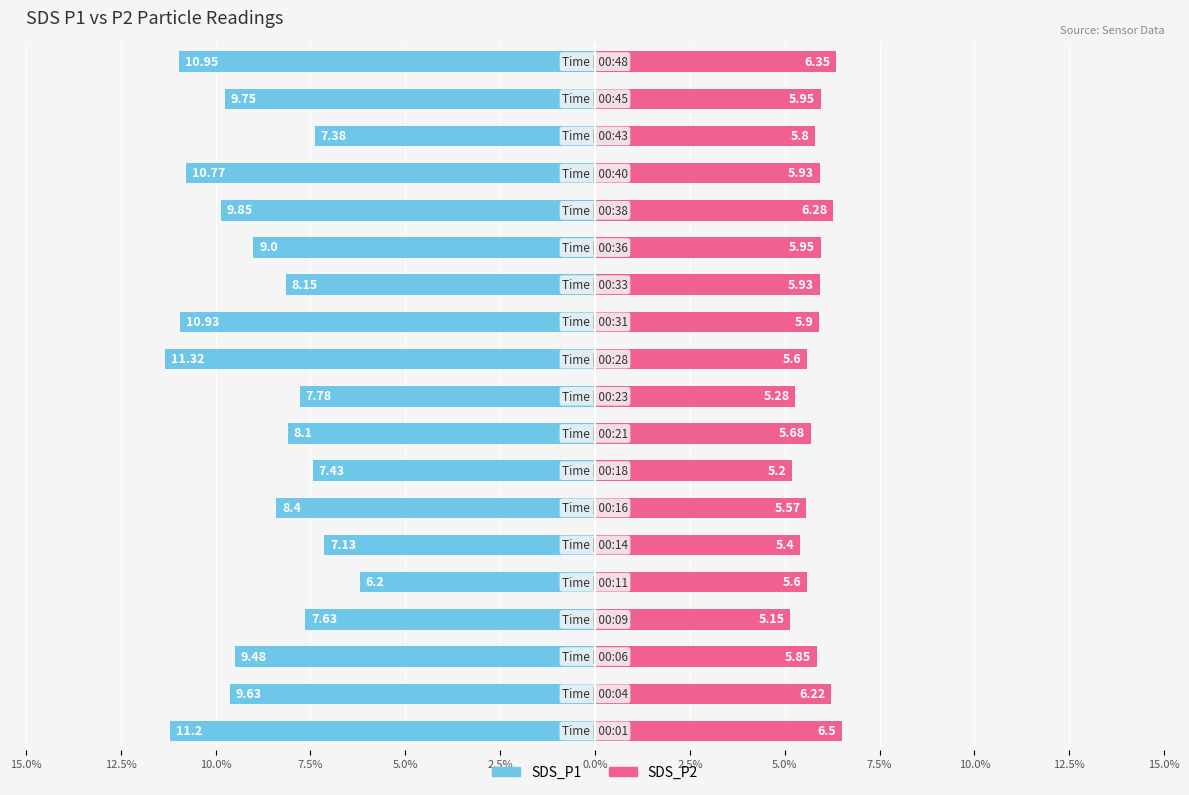

The SDS_P2 series shows 5.6 at 5.0%. True or false?

True